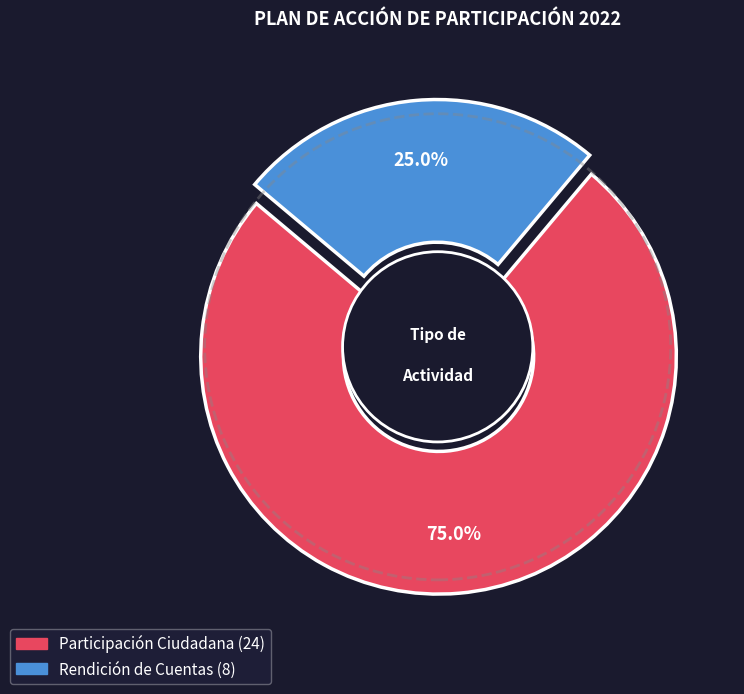

To the nearest percent, what percentage of the pie is Participación Ciudadana?

75%